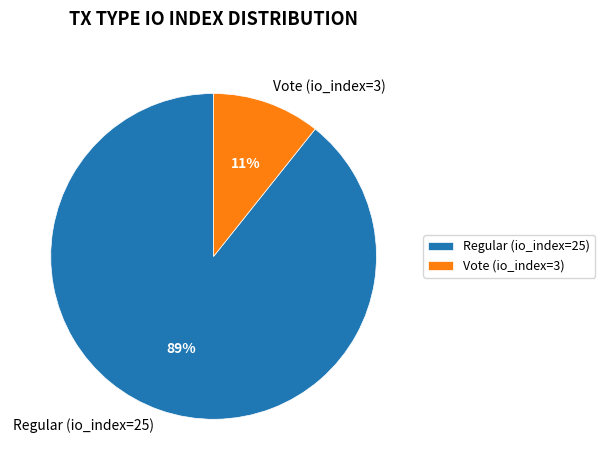

To the nearest percent, what is the average slice percentage?

50%